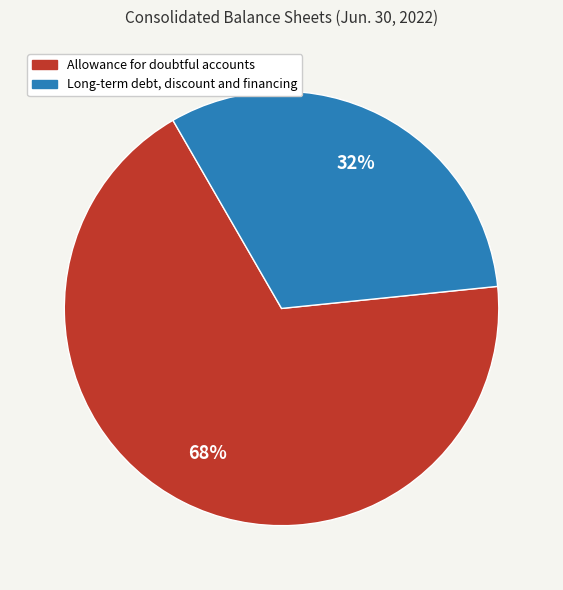

What is the ratio of the value at Long-term debt, discount and financing to the value at Allowance for doubtful accounts?

0.5